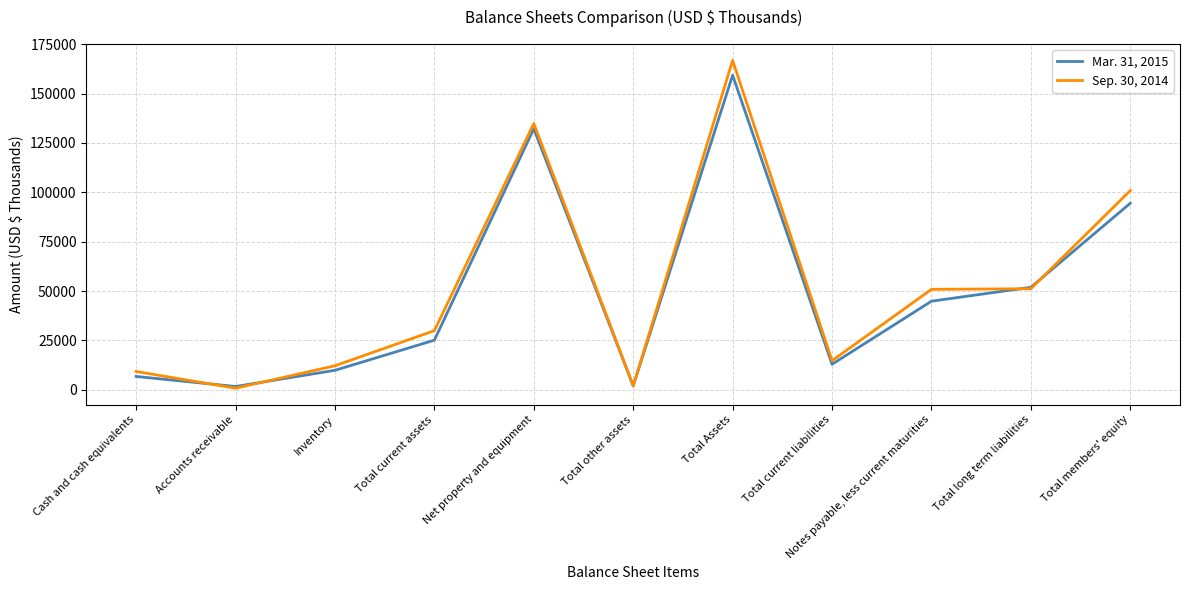

Rank the series by their average value, from lowest to highest.

Mar. 31, 2015, Sep. 30, 2014